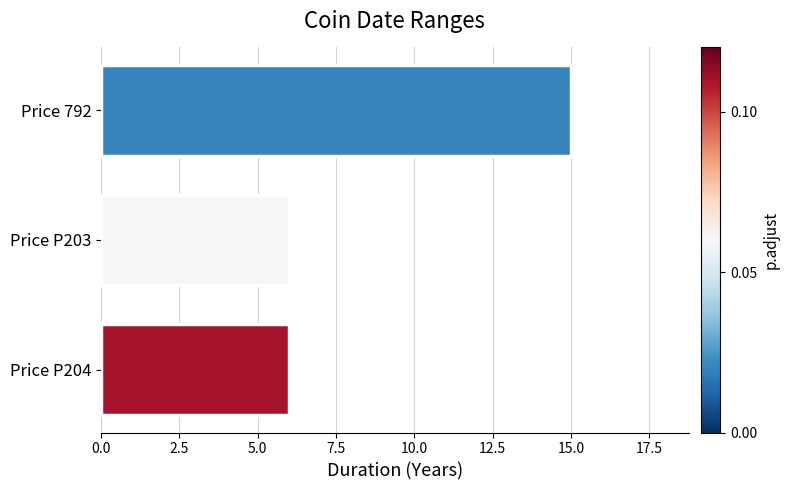

How many series are shown in this chart?

1